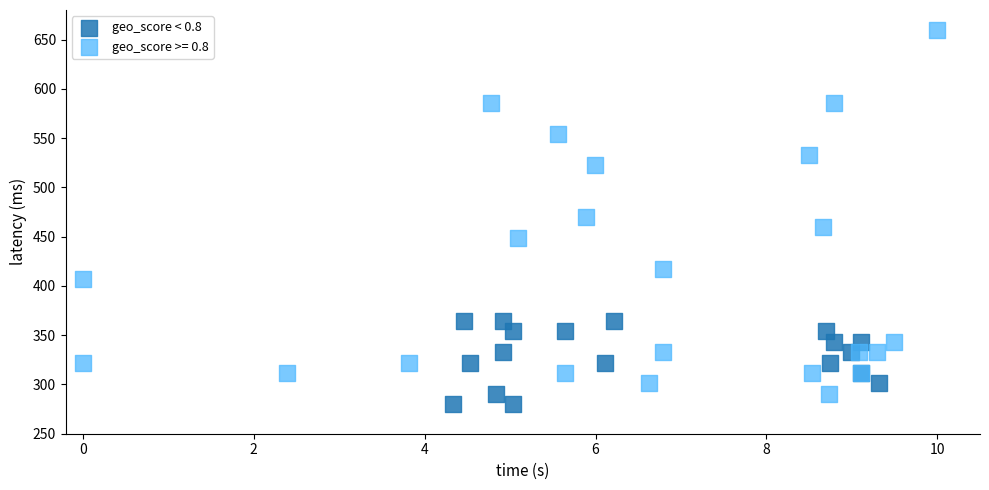

Which series reaches the maximum Y coordinate?

geo_score >= 0.8